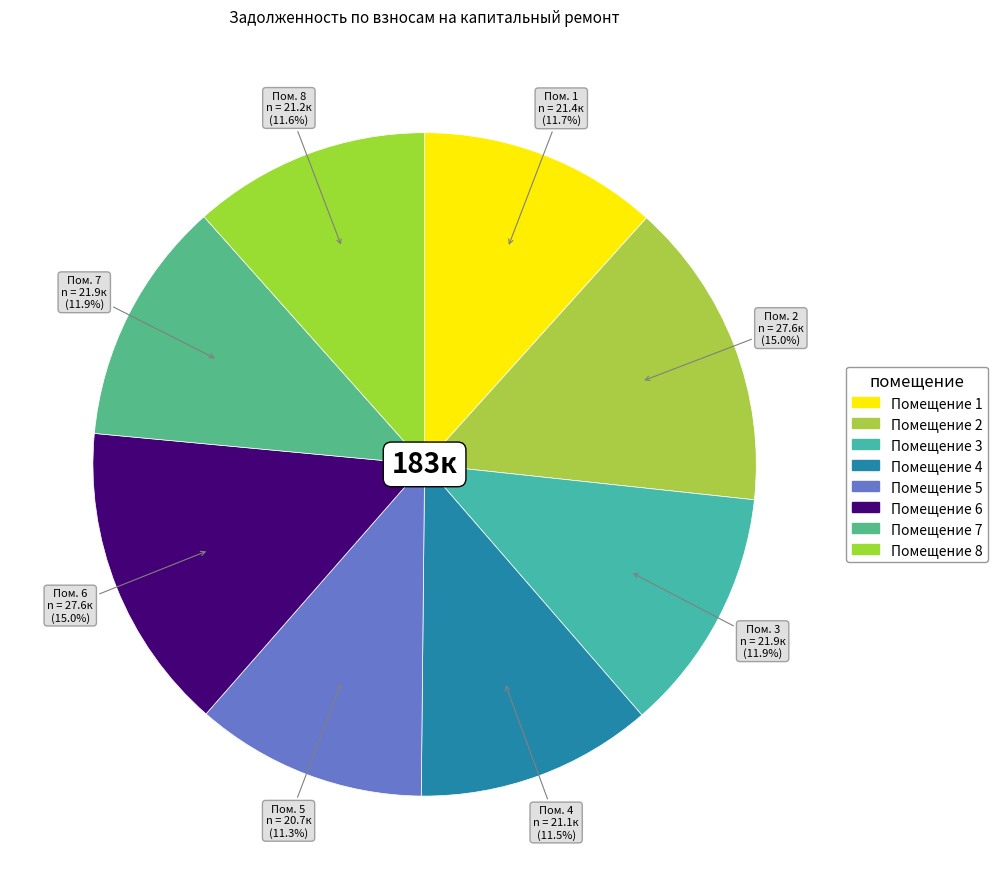

How many segments does this pie chart have?

8